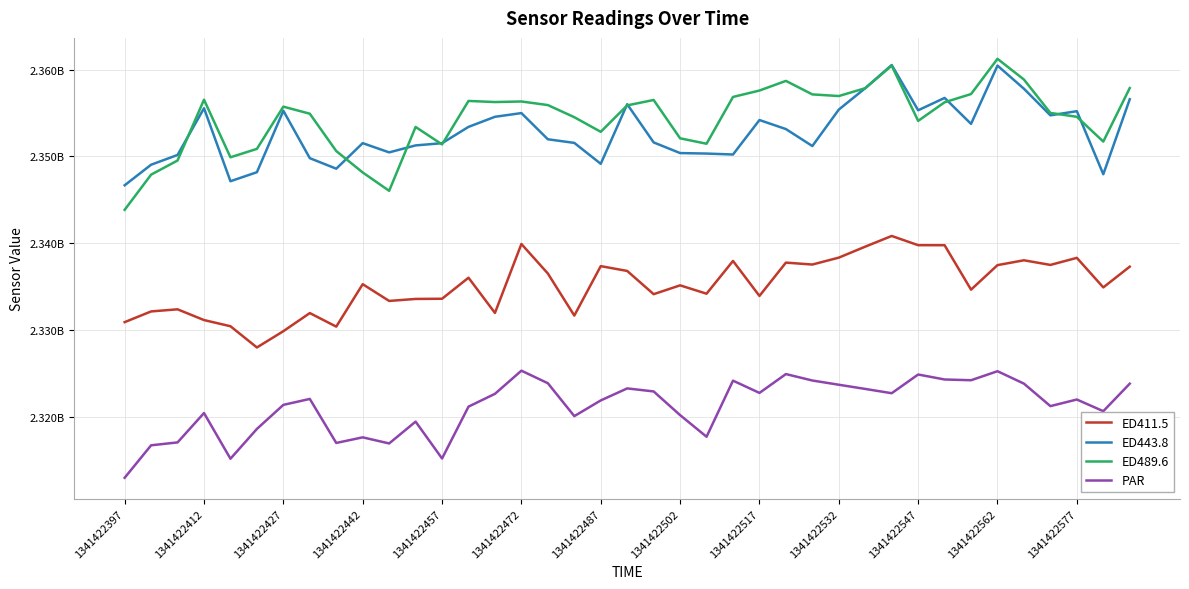

What are all the series names shown in the legend?

ED411.5, ED443.8, ED489.6, PAR